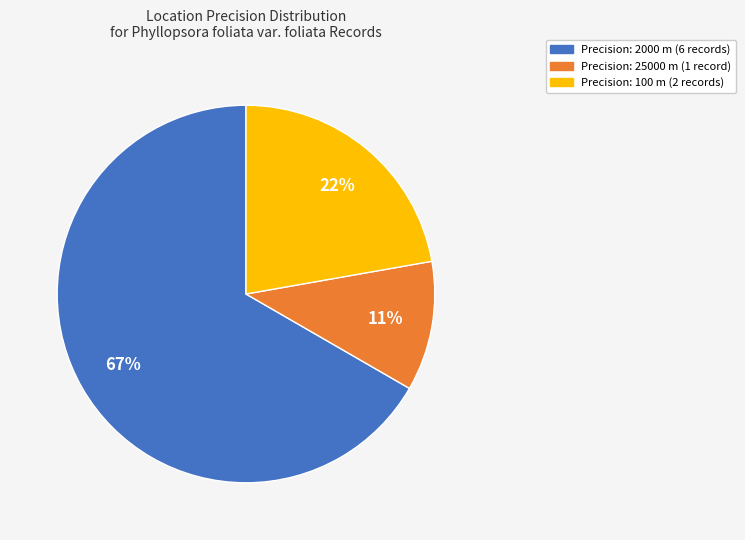

Is there any slice that represents more than half of the pie?

Yes